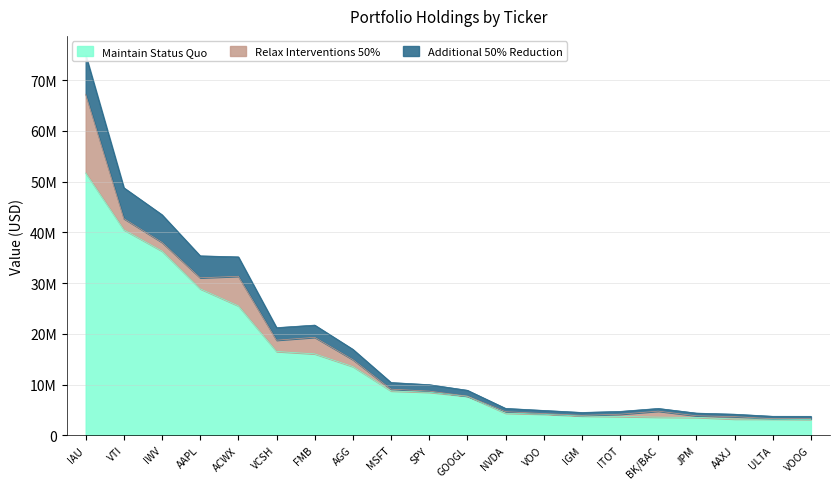

Does the chart display data point markers on the line(s)?

No